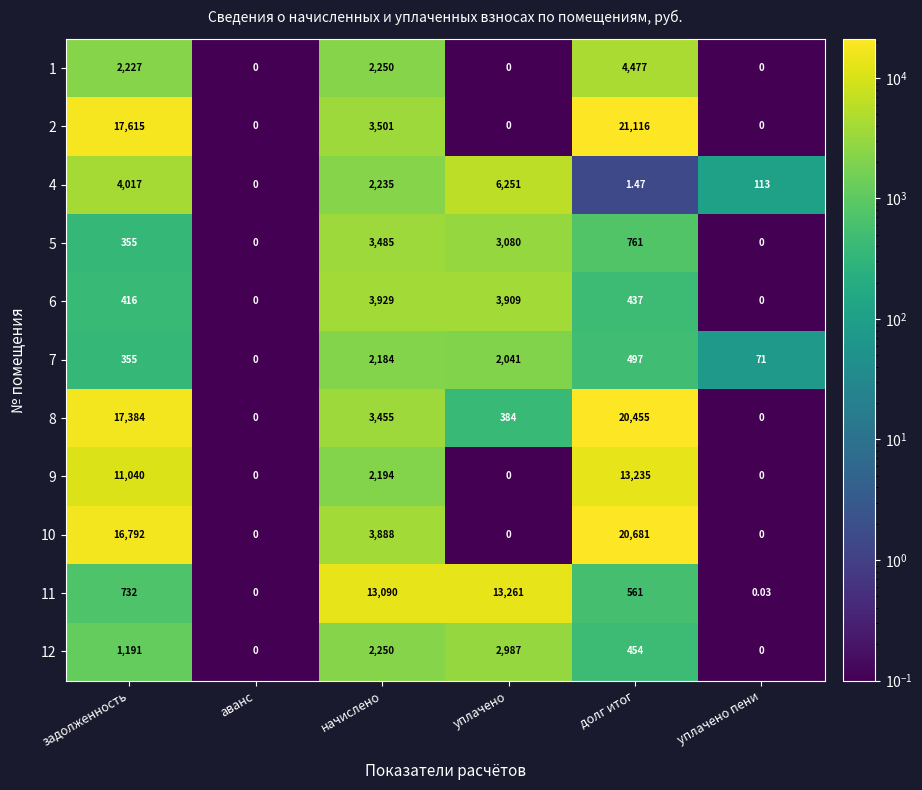

Rank the series by their maximum value, from highest to lowest.

2, 10, 8, 11, 9, 4, 1, 6, 5, 12, 7